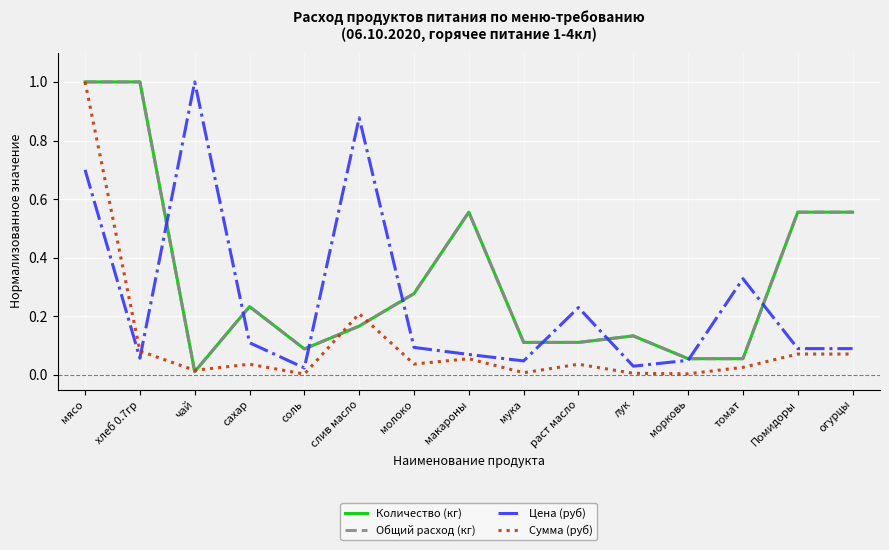

What is the highest value of the Общий расход (кг) series?

1.0